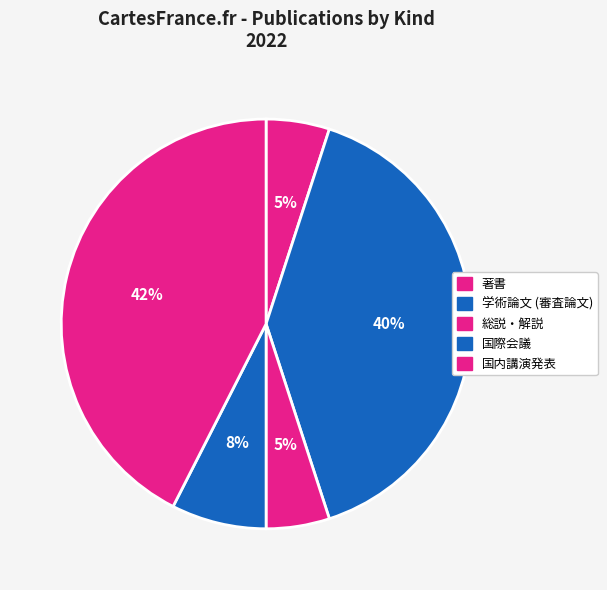

The 総説・解説 slice represents 10% of the pie. True or false?

False